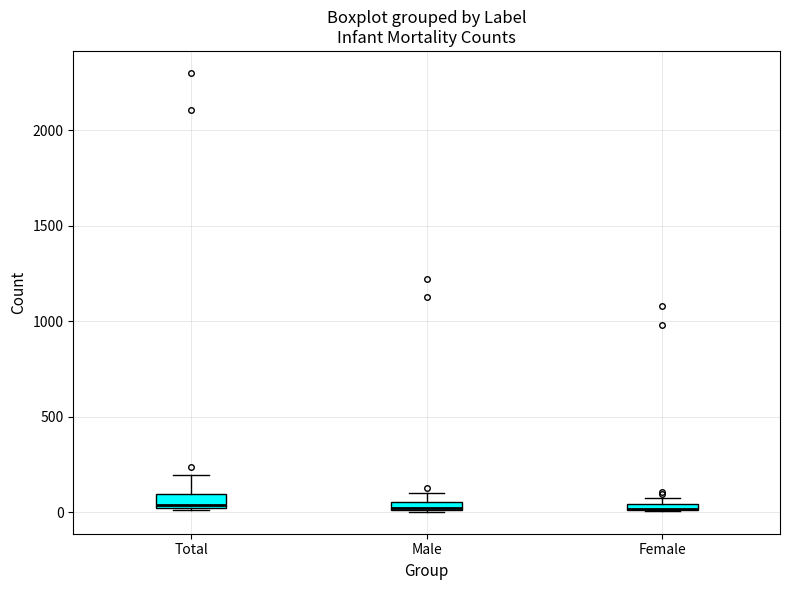

Where does the median line of the box for Total sit on the y-axis? The values are not printed on the chart, so give them approximately, as read against the axis.

50